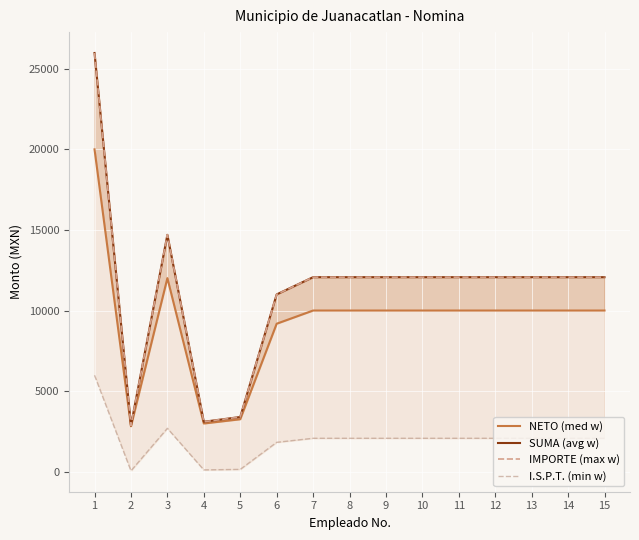

What is the value of the NETO (med w) point at the 6th from the left?

9181.5